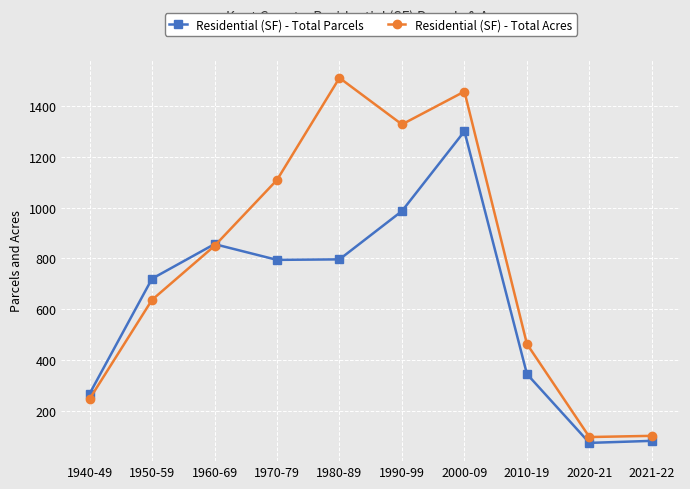

List the series in order of their peak value, lowest first.

Residential (SF) - Total Parcels, Residential (SF) - Total Acres